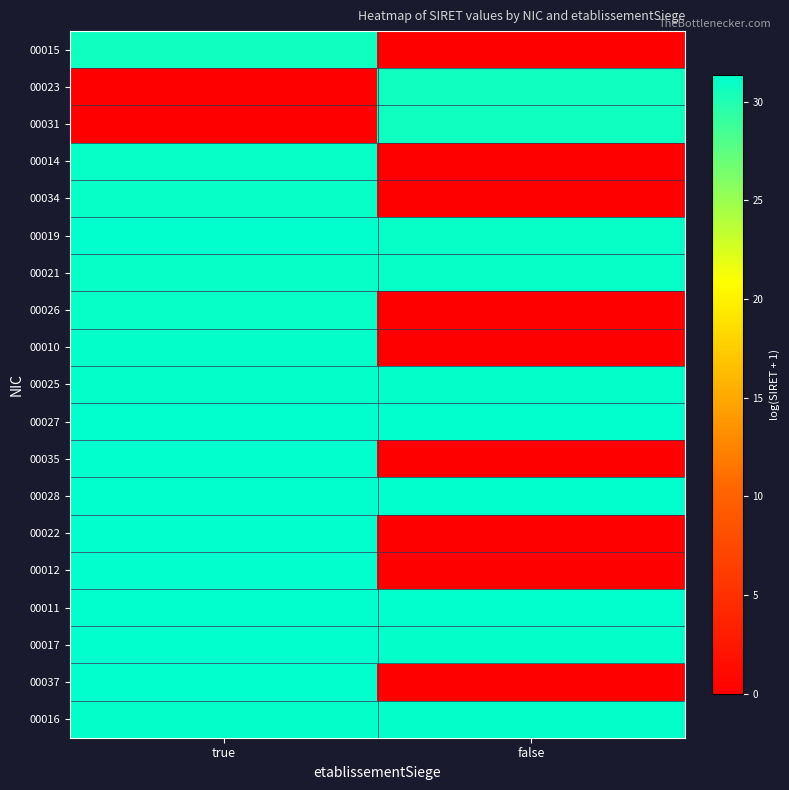

Which series has the largest range (max minus min)?

00012